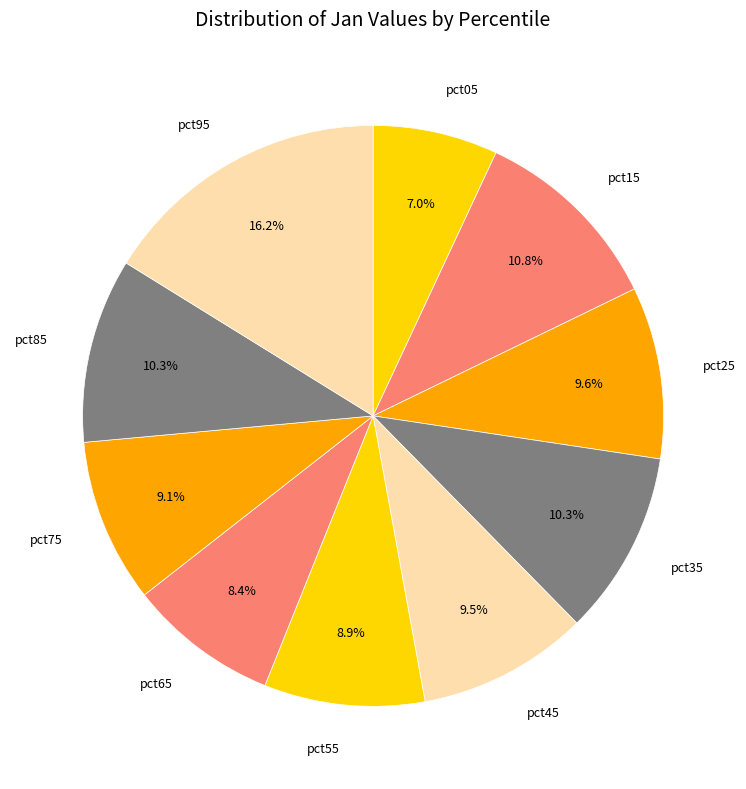

Do pct55 and pct45 together represent more than half of the pie?

No